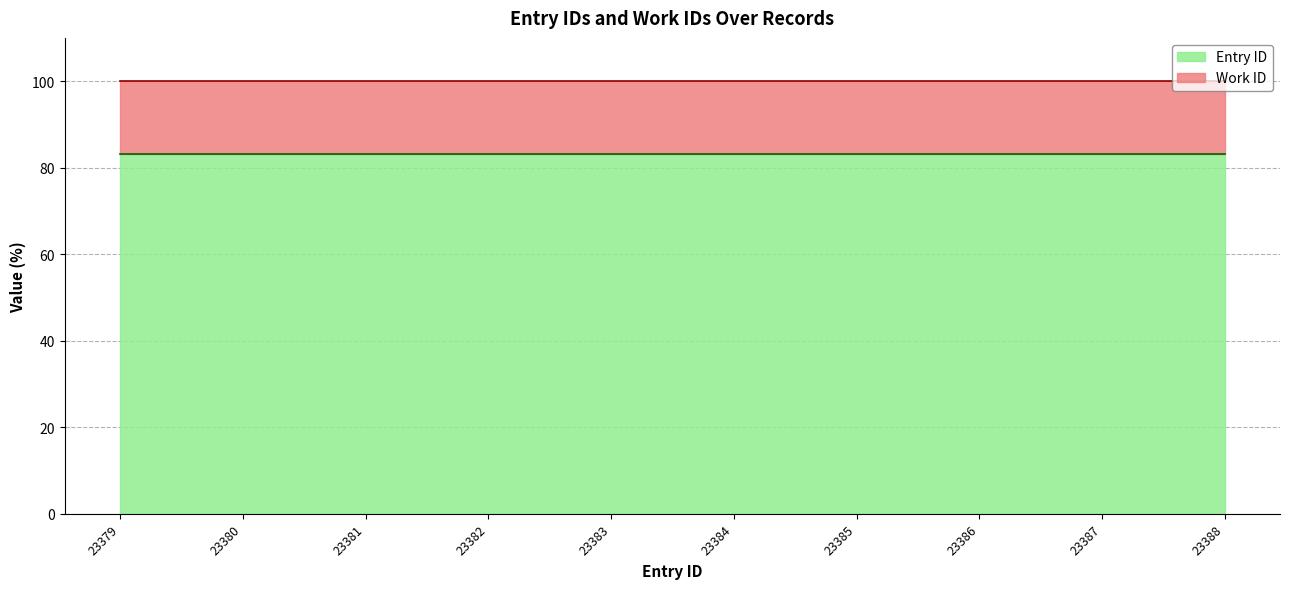

Reading left to right, transcribe all the data shown in this chart.

83.3	83.3	83.3	83.3	83.3	83.3	83.3	83.3	83.3	83.3